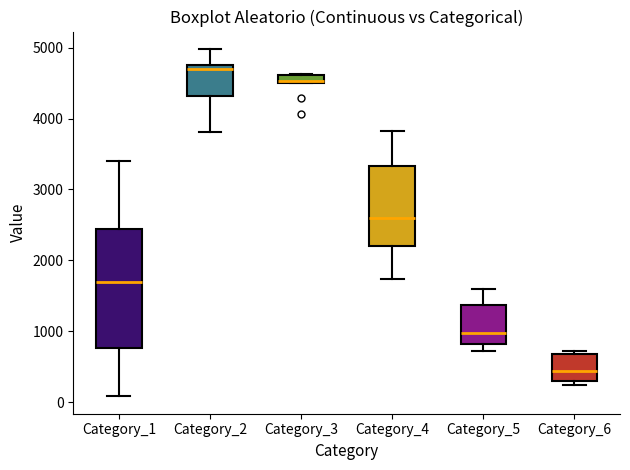

Which box's median line is the highest?

Category_2